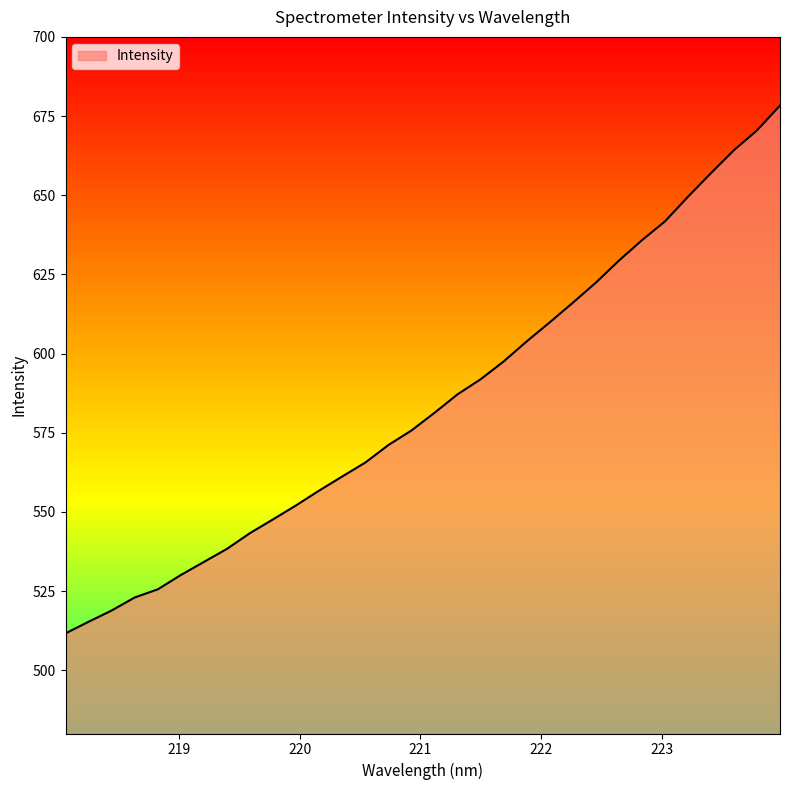

What is the smallest value displayed?

511.6